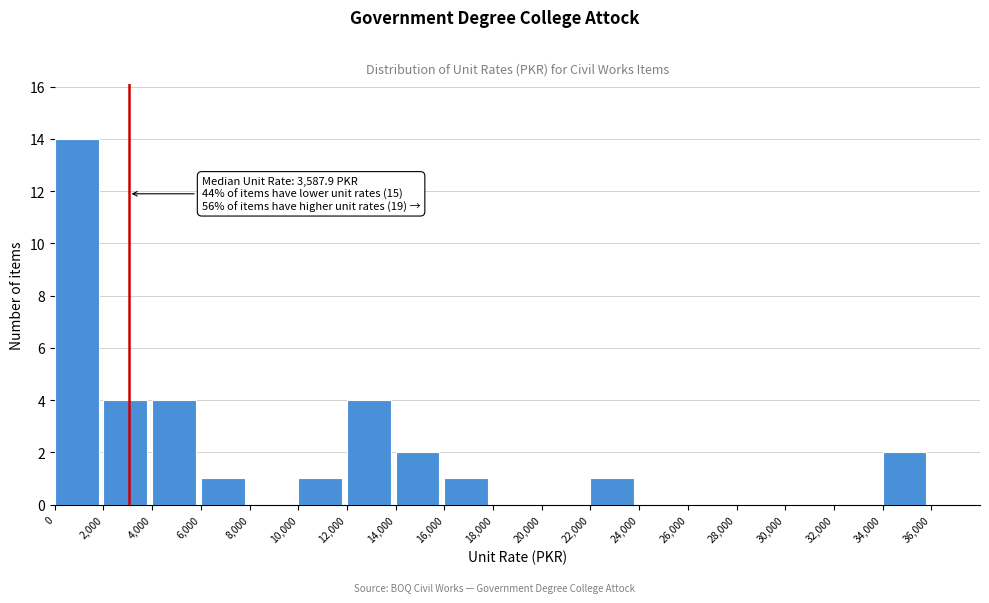

Which range on the x-axis has the tallest bar?

0 to 2000